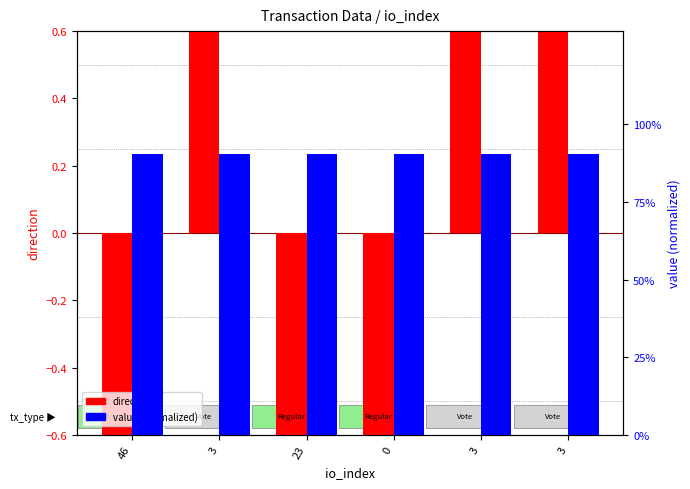

How many data points does each series have?

6